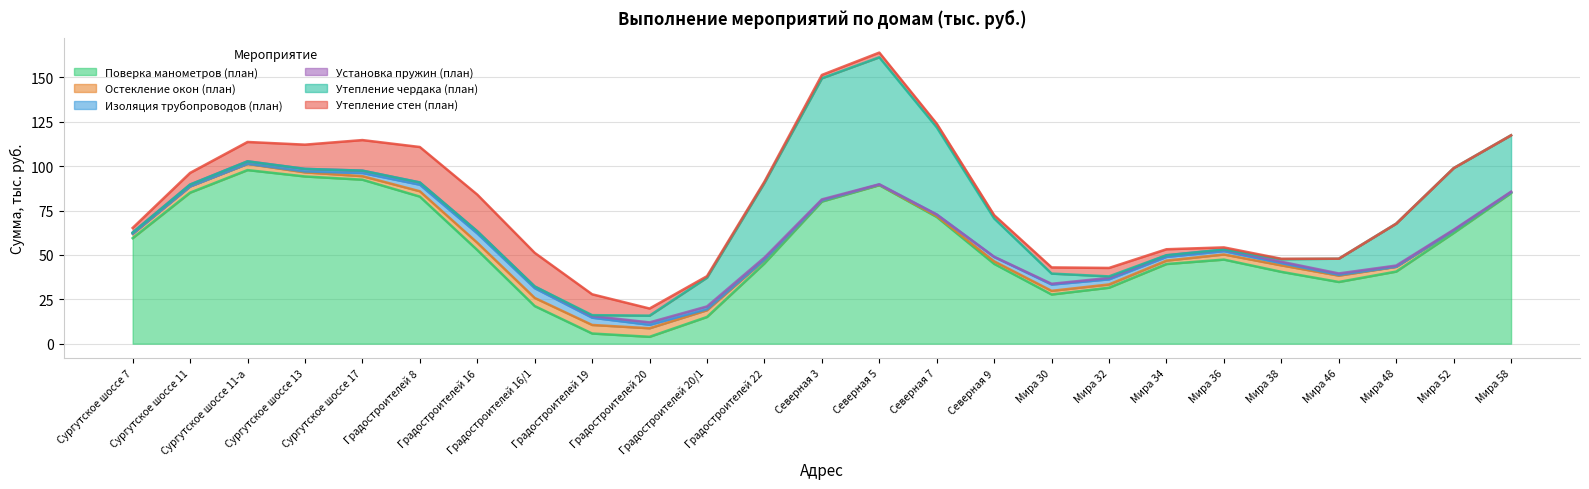

What is the lowest value of the Поверка манометров (план) series?

3.9